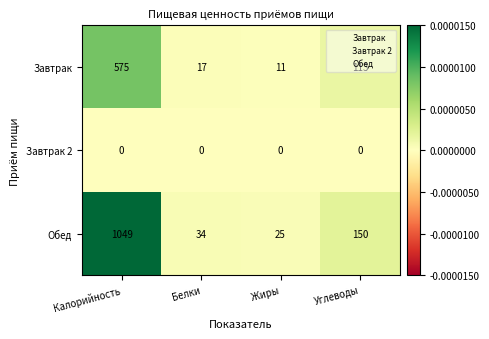

Rank the series by their average value, from highest to lowest.

Обед, Завтрак, Завтрак 2